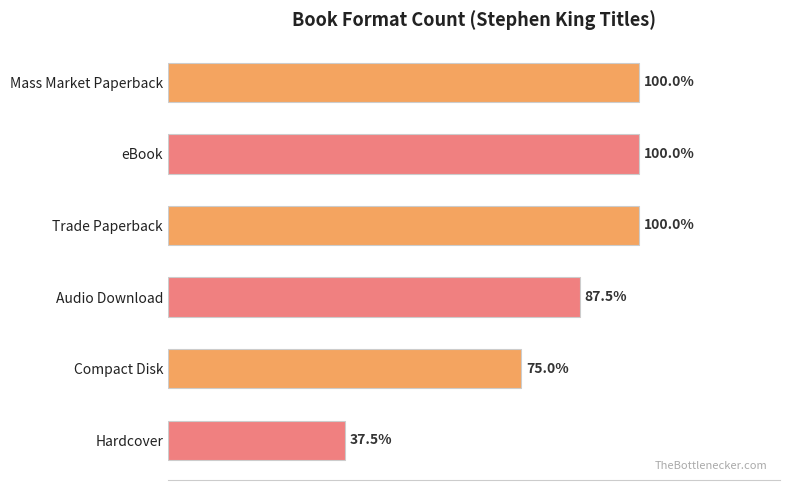

What is the label of the 4th bar from the bottom?

Trade Paperback